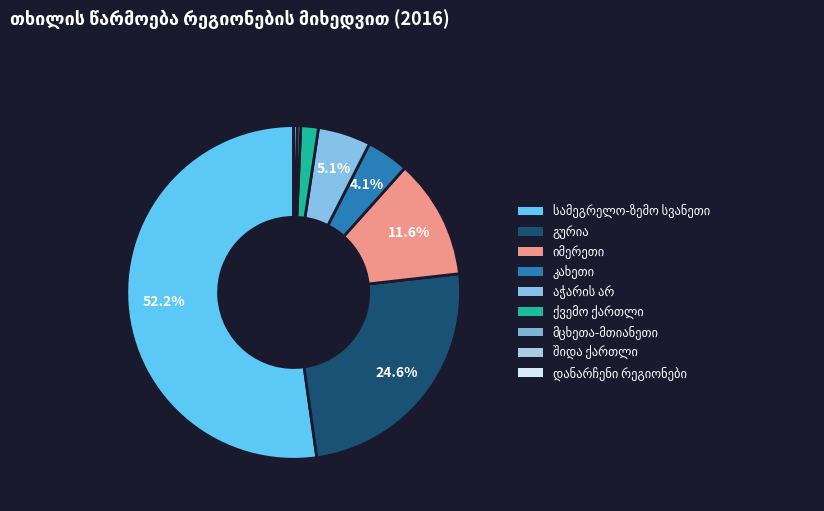

To the nearest percent, what is the combined percentage of მცხეთა-მთიანეთი and შიდა ქართლი?

1%